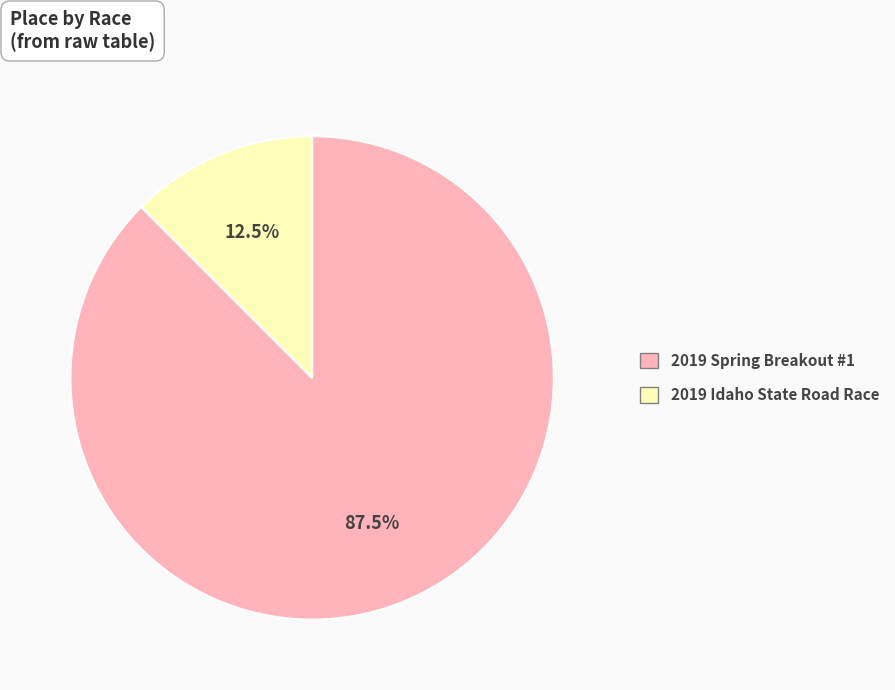

What is the largest slice in the pie chart?

2019 Spring Breakout #1